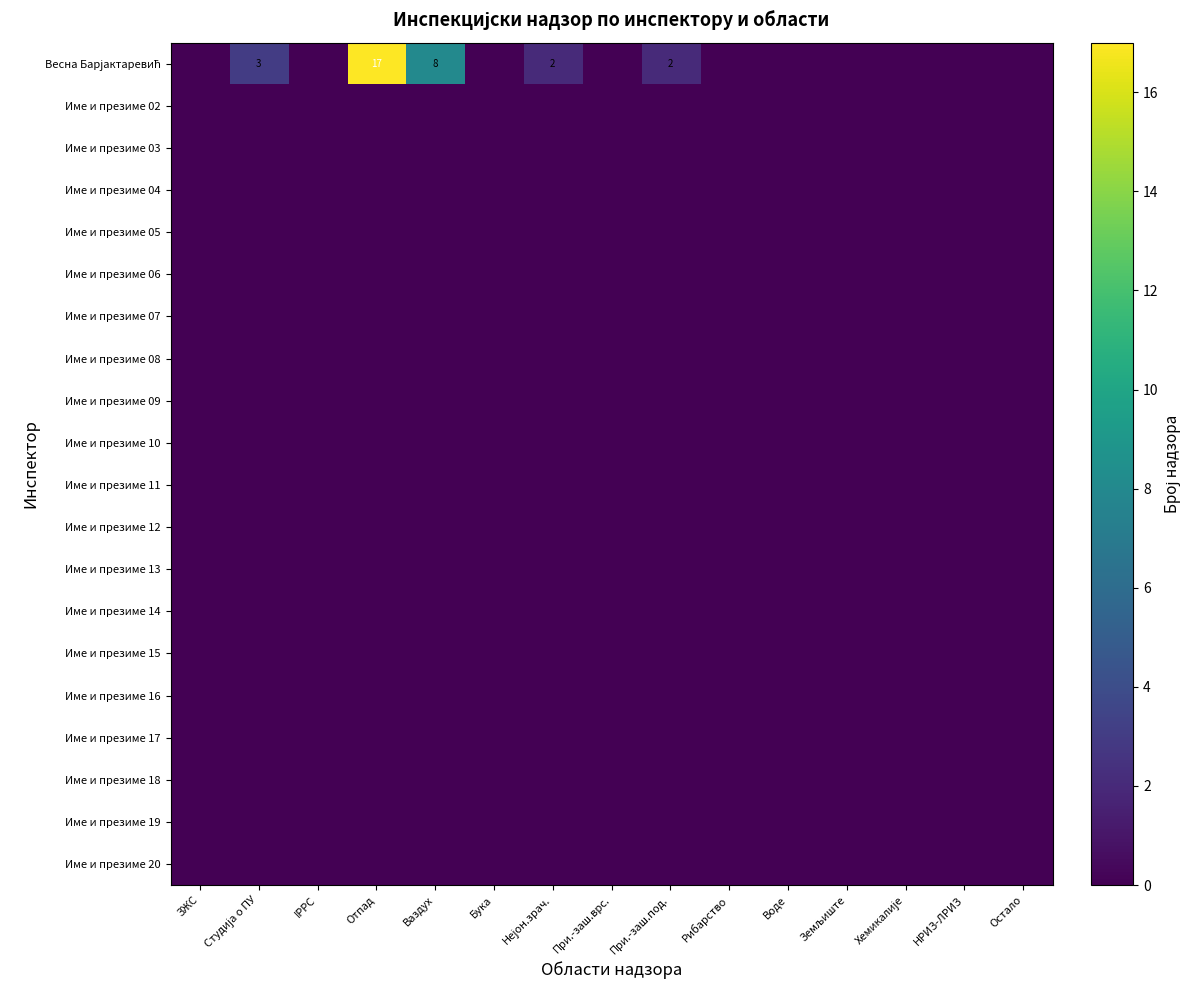

The value of Име и презиме 07 at ЗЖС is 0. True or false?

True